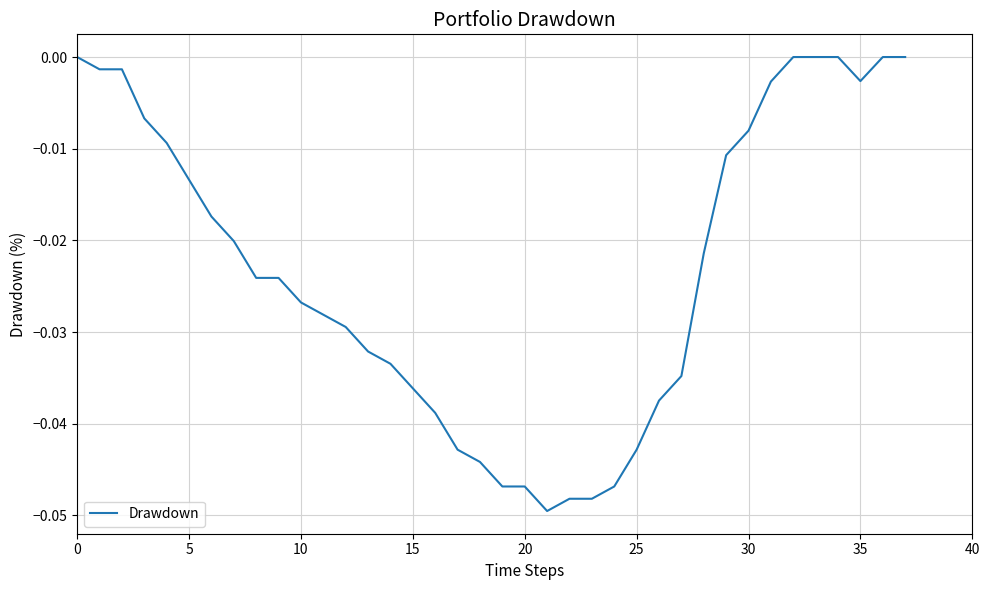

Does the chart display data point markers on the line(s)?

No